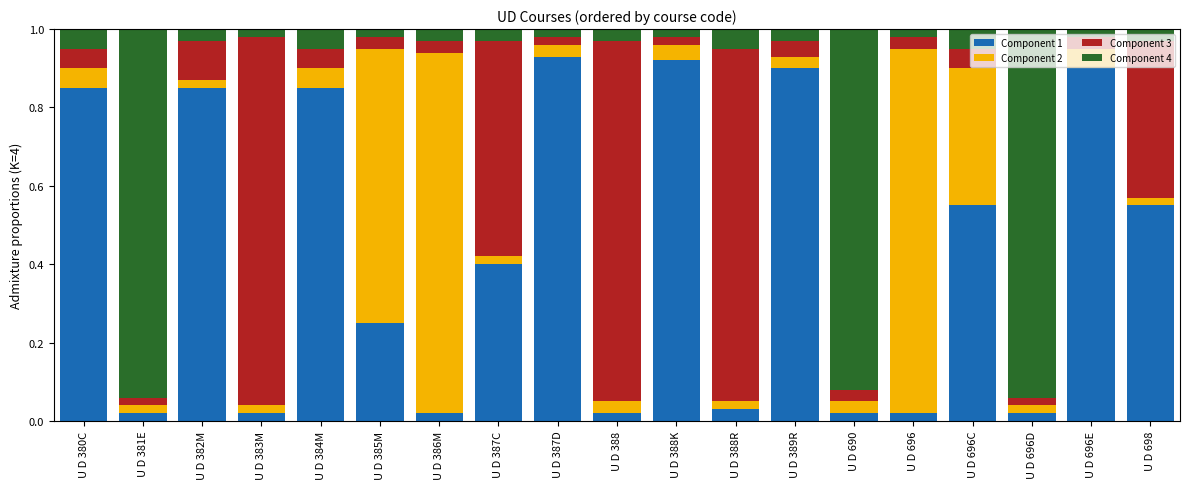

What is the sum of all Component 1 values?

8.1